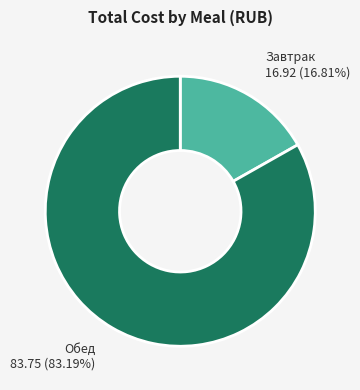

Is there any slice that represents more than half of the pie?

Yes